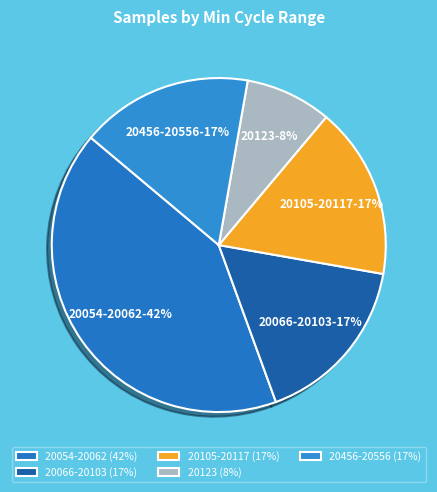

Count the number of slices in the pie.

5